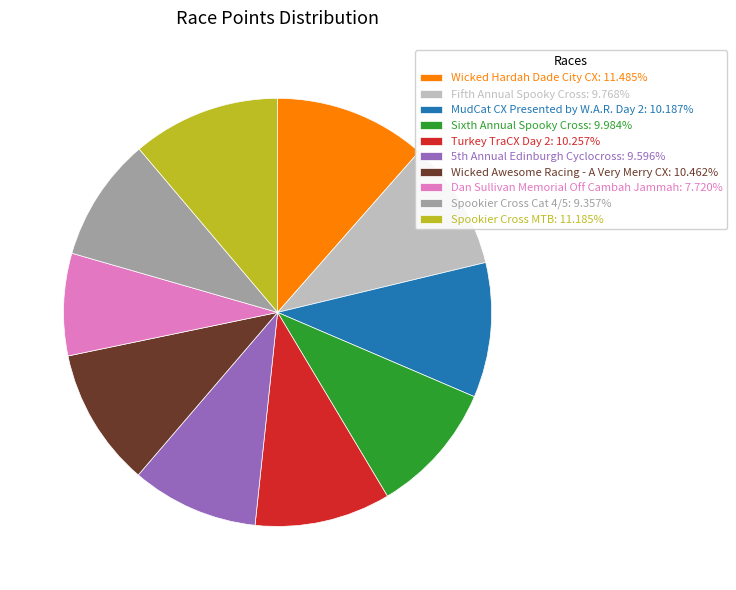

Count the number of slices in the pie.

10